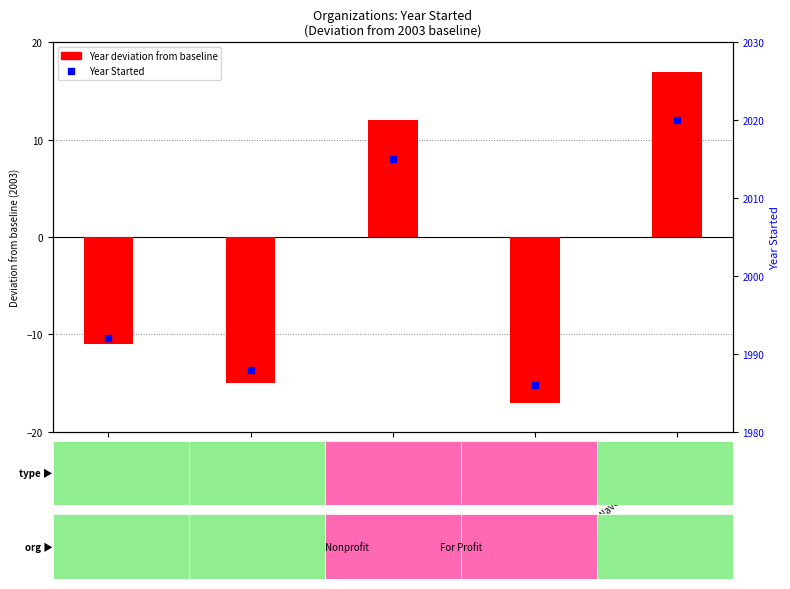

What is the total value across all series at Wave Tutoring Festival?

2037